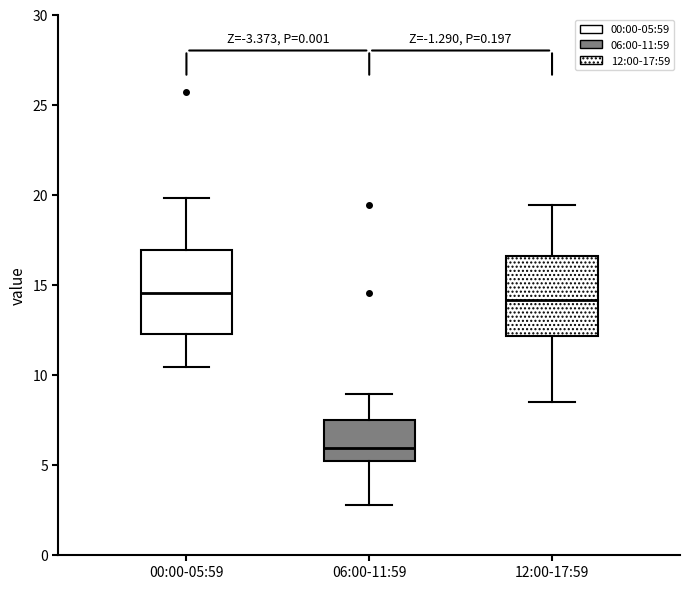

Which box has the lowest median line?

06:00-11:59